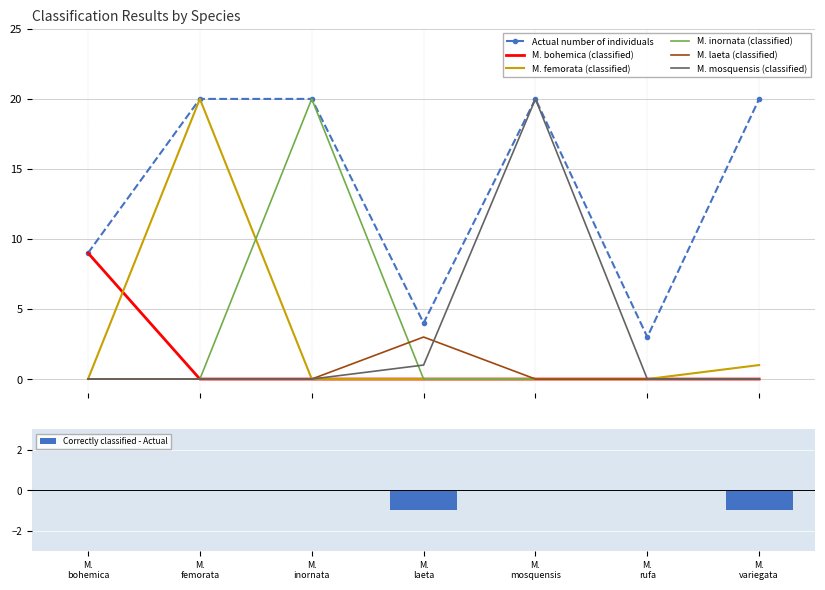

What are all the series names shown in the legend?

Actual number of individuals, M. bohemica (classified), M. femorata (classified), M. inornata (classified), M. laeta (classified), M. mosquensis (classified)